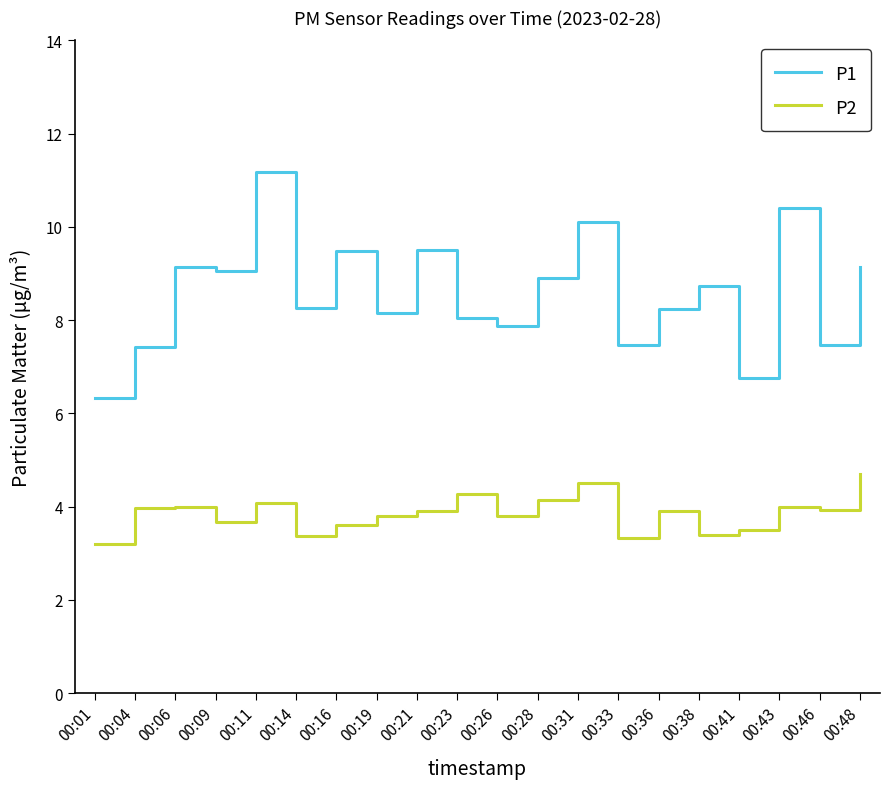

What is the total value across all series at 00:06?

13.2